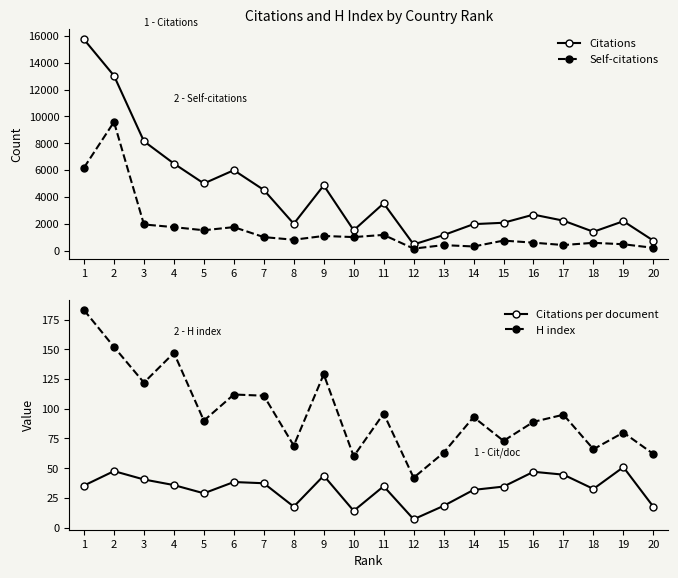

Reading left to right, what are all the values shown in this chart?

Citations: 1=15729.0	2=13031.0	3=8145.0	4=6482.0	5=5000.0	6=5989.0	7=4519.0	8=1997.0	9=4856.0	10=1513.0	11=3519.0	12=459.0	13=1154.0	14=1970.0	15=2073.0	16=2679.0	17=2229.0	18=1401.0	19=2189.0	20=740.0
Self-citations: 1=6180.0	2=9580.0	3=1946.0	4=1747.0	5=1514.0	6=1749.0	7=1004.0	8=808.0	9=1090.0	10=1005.0	11=1169.0	12=146.0	13=408.0	14=306.0	15=743.0	16=590.0	17=413.0	18=579.0	19=472.0	20=206.0
Citations per document: 1=35.4	2=47.6	3=40.5	4=35.8	5=28.9	6=38.4	7=37.4	8=17.7	9=43.8	10=14.1	11=34.8	12=7.1	13=18.3	14=31.8	15=34.5	16=47.0	17=44.6	18=32.6	19=50.9	20=17.6
H index: 1=183.0	2=152.0	3=122.0	4=147.0	5=90.0	6=112.0	7=111.0	8=69.0	9=129.0	10=60.0	11=96.0	12=42.0	13=63.0	14=93.0	15=73.0	16=89.0	17=95.0	18=66.0	19=80.0	20=62.0